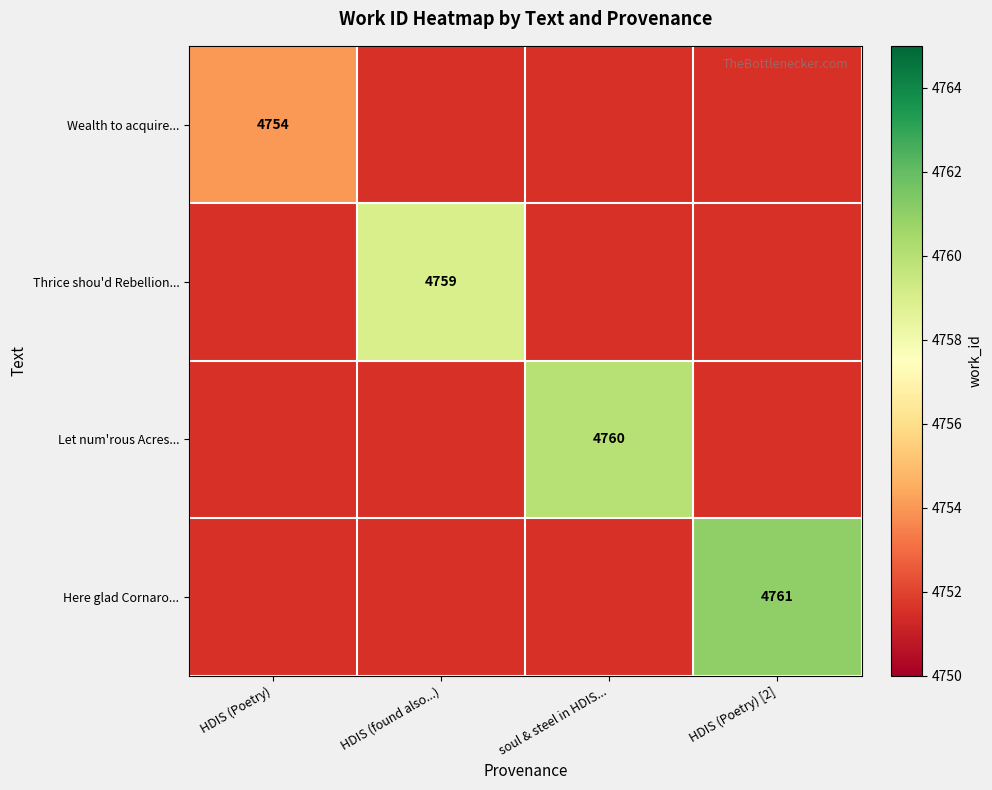

Is the value of Thrice shou'd Rebellion... at HDIS (found also...) greater than the value of Here glad Cornaro... at HDIS (Poetry) [2]?

No